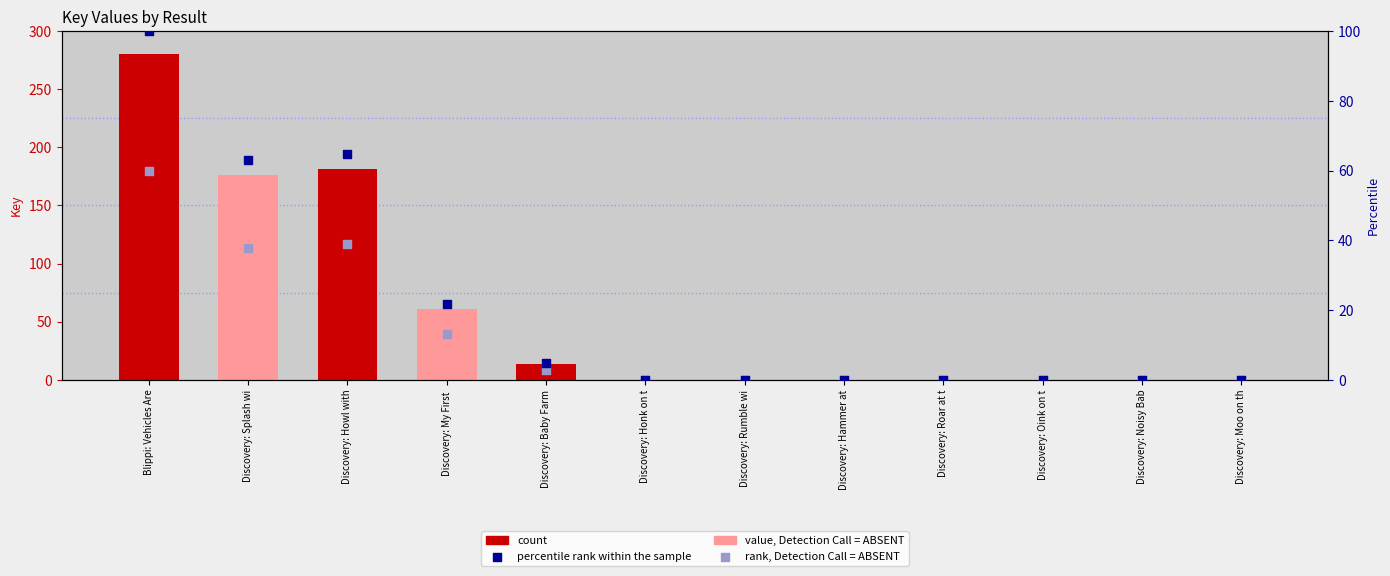

Which series has the largest total across all categories?

count